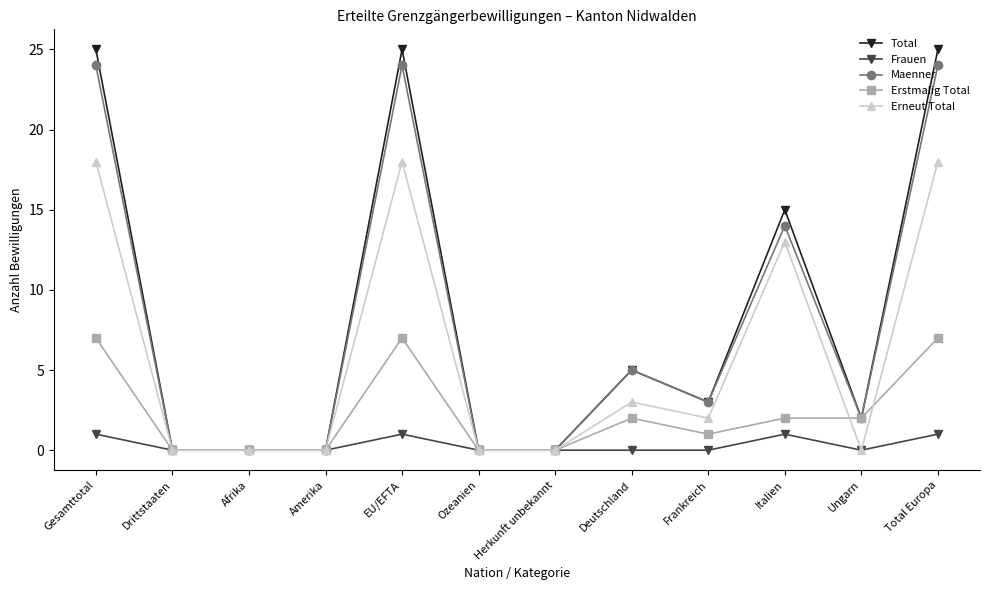

How many distinct data groups are displayed?

5